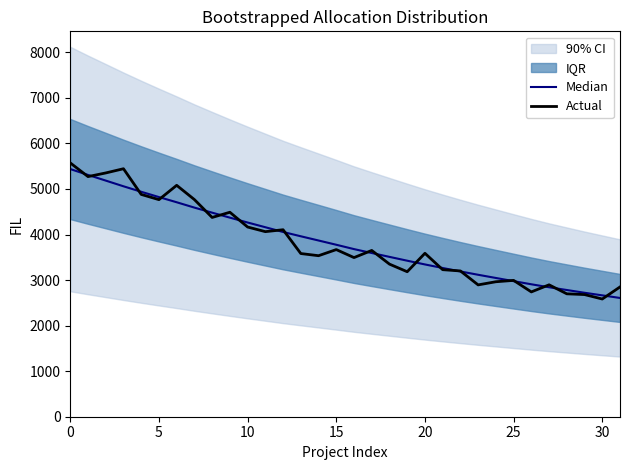

What is the sum of all Actual values?

122121.5